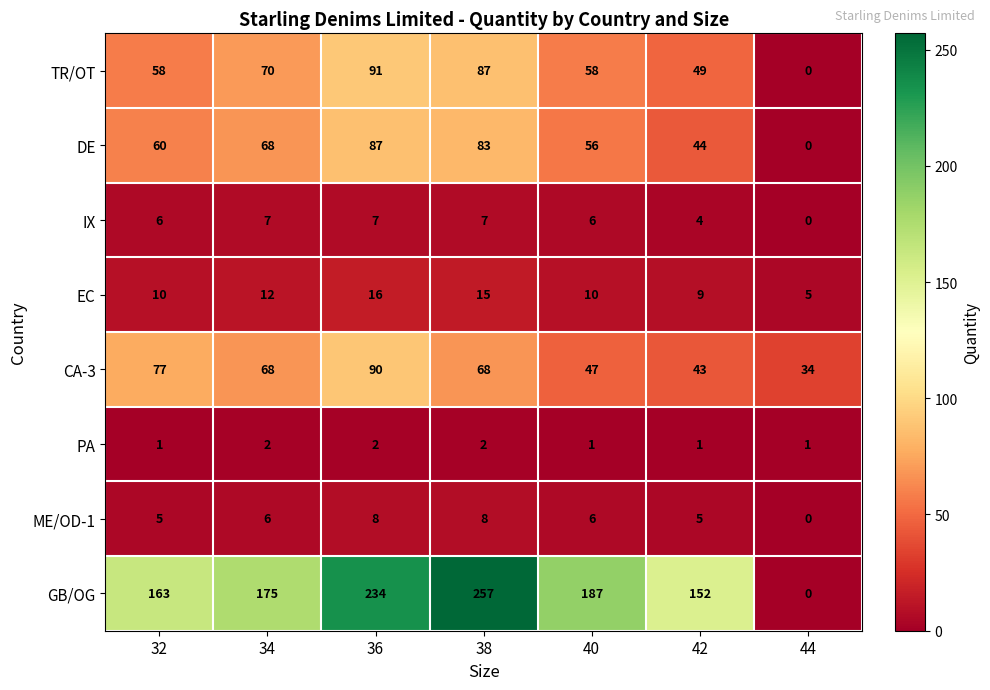

Which category has the highest value across all series?

38